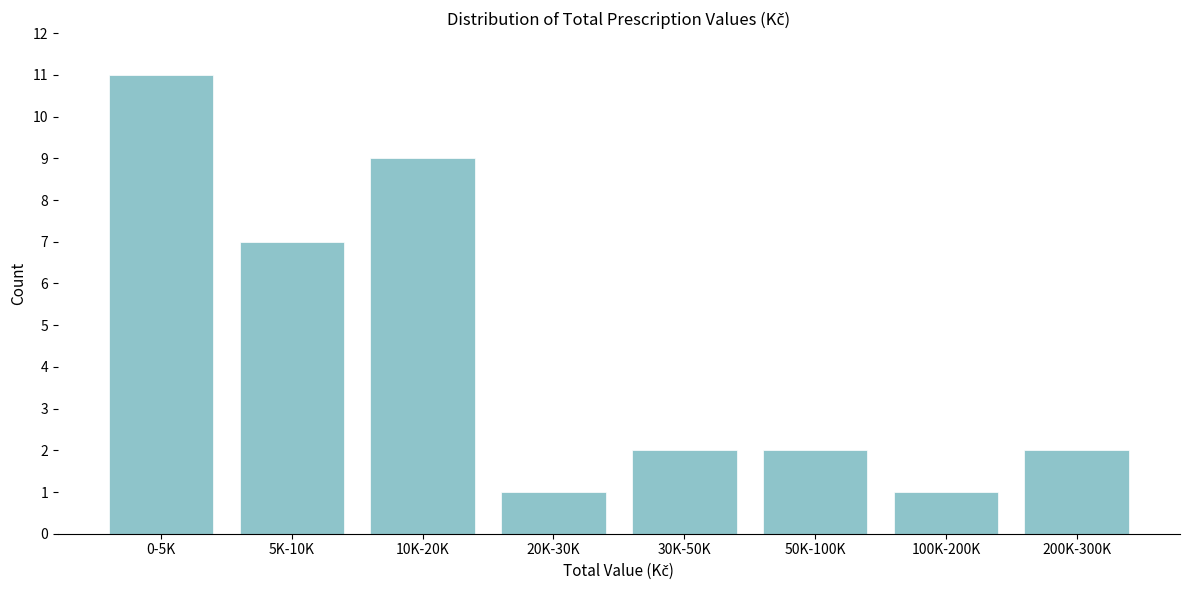

Reading right to left, what are all the values shown in this chart?

200K-300K=2	100K-200K=1	50K-100K=2	30K-50K=2	20K-30K=1	10K-20K=9	5K-10K=7	0-5K=11